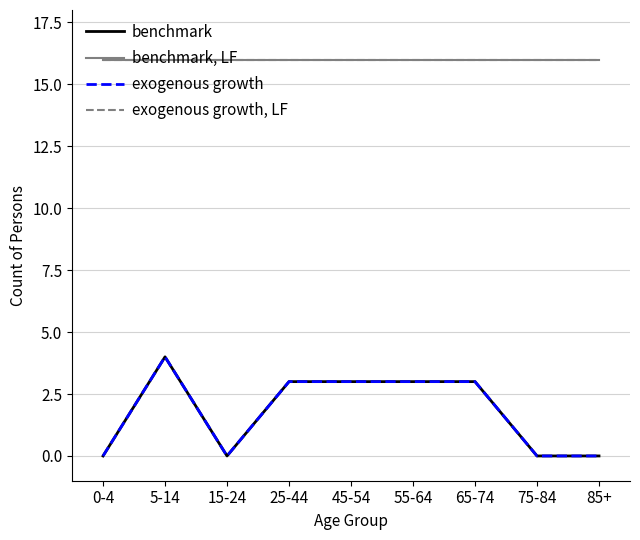

Reading left to right, transcribe all the data shown in this chart.

benchmark: 0-4=0	5-14=4	15-24=0	25-44=3	45-54=3	55-64=3	65-74=3	75-84=0	85+=0
benchmark, LF: 0-4=16	5-14=16	15-24=16	25-44=16	45-54=16	55-64=16	65-74=16	75-84=16	85+=16
exogenous growth: 0-4=0	5-14=4	15-24=0	25-44=3	45-54=3	55-64=3	65-74=3	75-84=0	85+=0
exogenous growth, LF: 0-4=16	5-14=16	15-24=16	25-44=16	45-54=16	55-64=16	65-74=16	75-84=16	85+=16